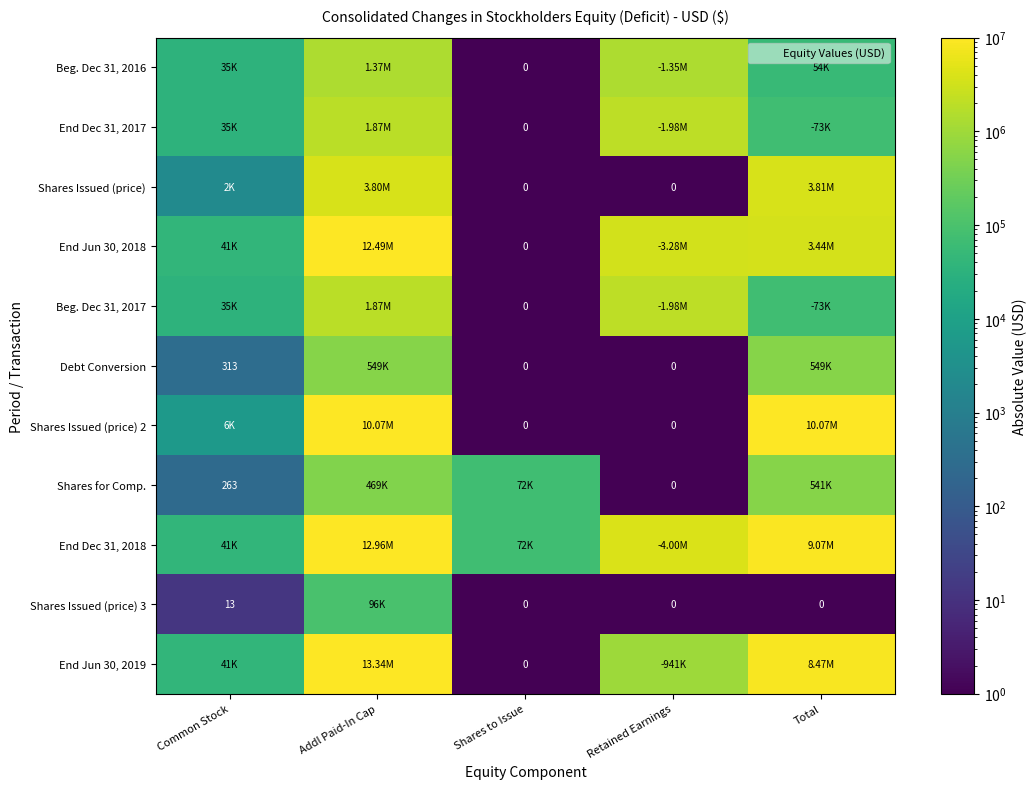

True or false: Shares Issued (price) has a value of 2391331 at Addl Paid-In Cap.

False